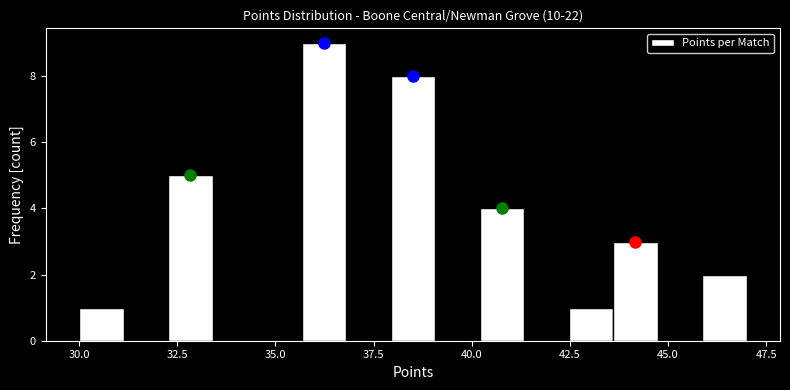

Around what value on the x-axis is the tallest bar? Give the approximate position of its centre, as read against the axis.

36.0